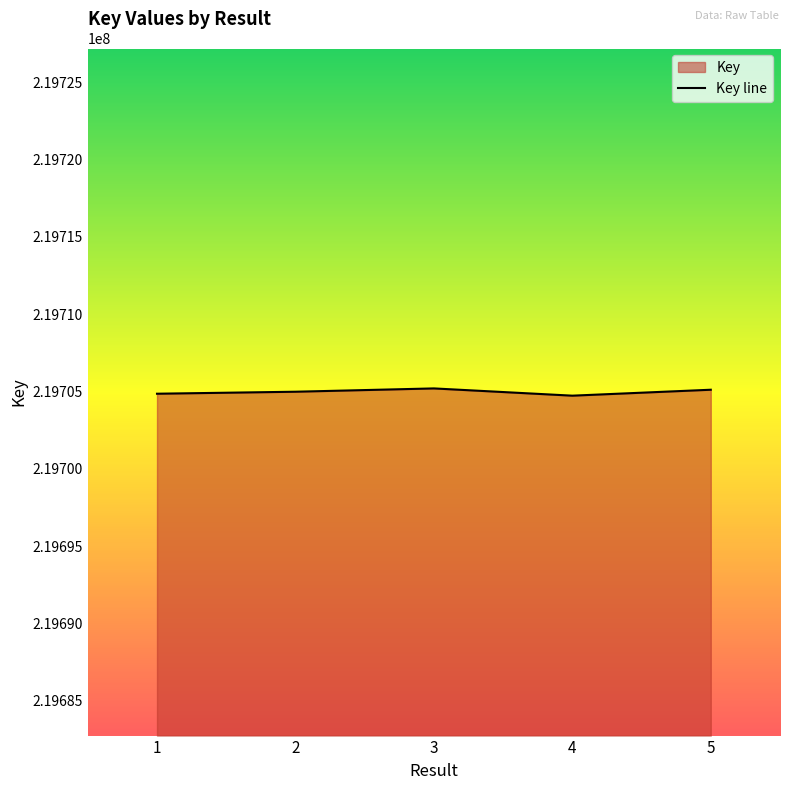

Reading left to right, what are all the values shown in this chart?

219704857	219704986	219705200	219704731	219705115